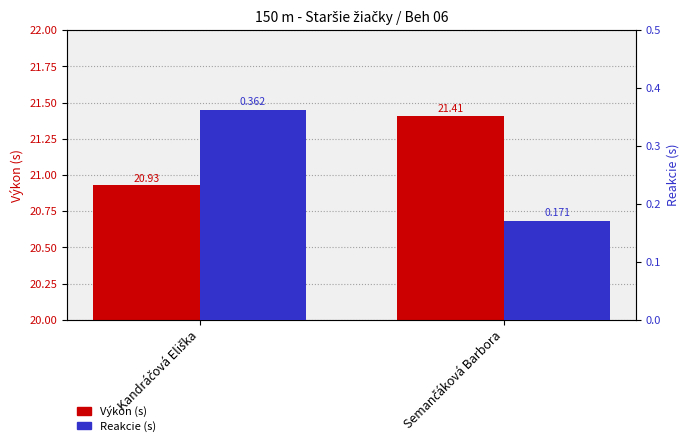

Read the Reakcie (s) value at Kandráčová Eliška.

0.4